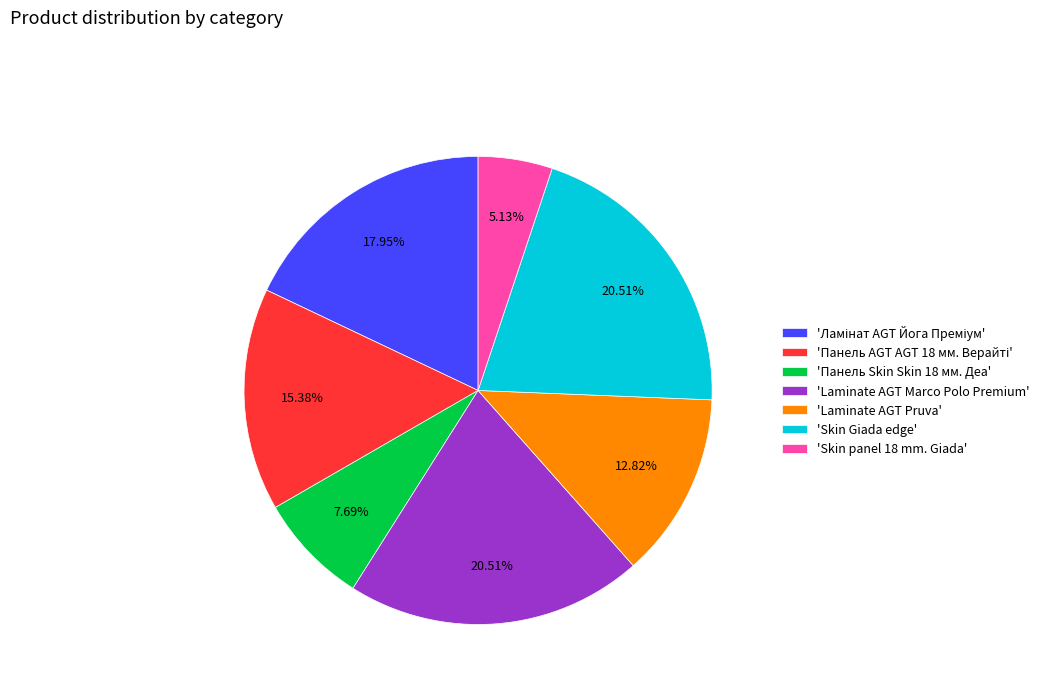

What is the ratio of the value at 'Панель Skin Skin 18 мм. Деа' to the value at 'Laminate AGT Pruva'?

0.6